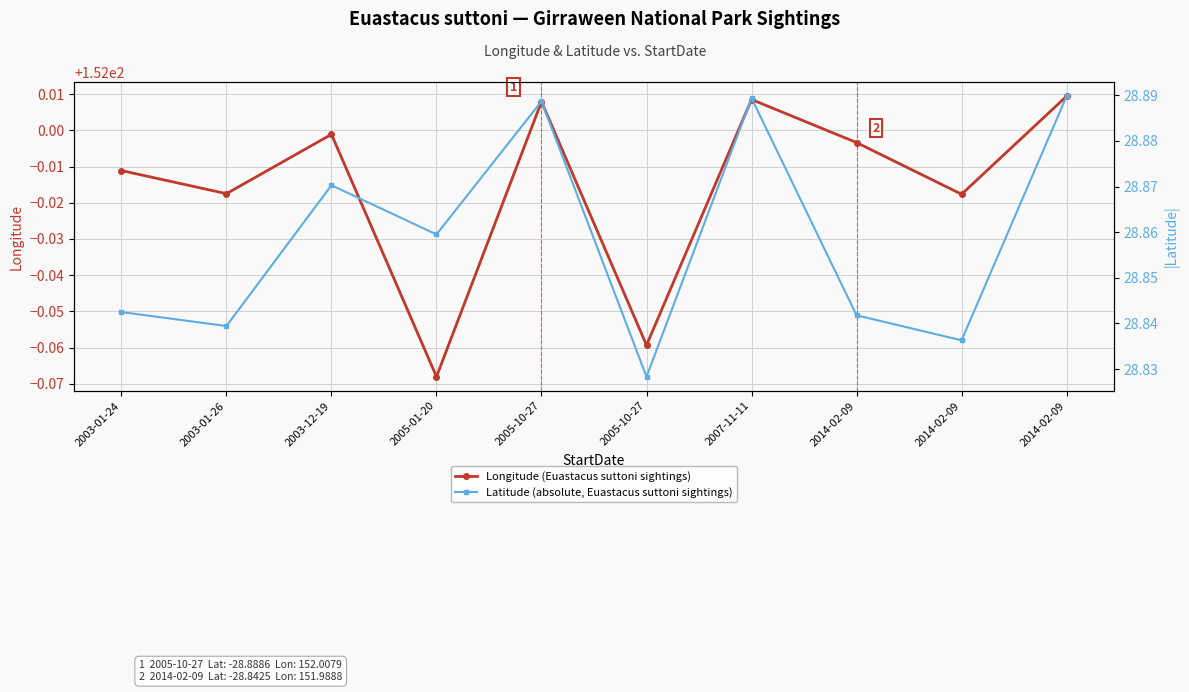

True or false: Latitude (absolute, Euastacus suttoni sightings) has a value of 38.6 at 2005-10-27.

False